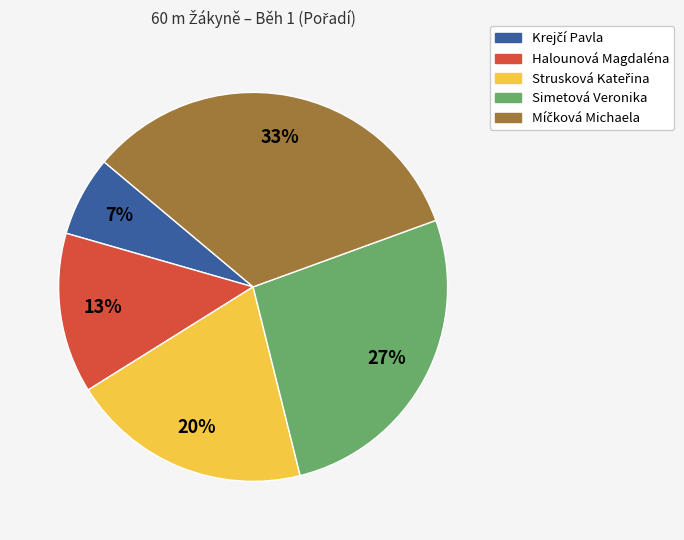

To the nearest percent, what portion does Simetová Veronika represent?

27%